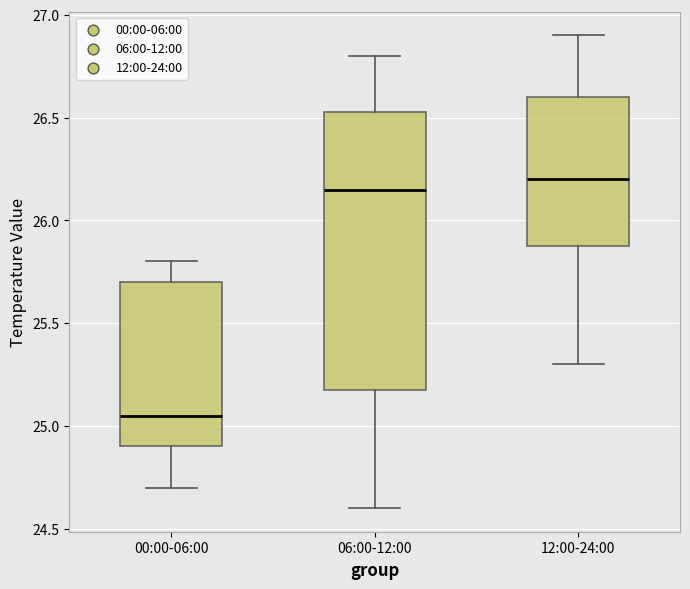

Which box has the lowest median line?

00:00-06:00